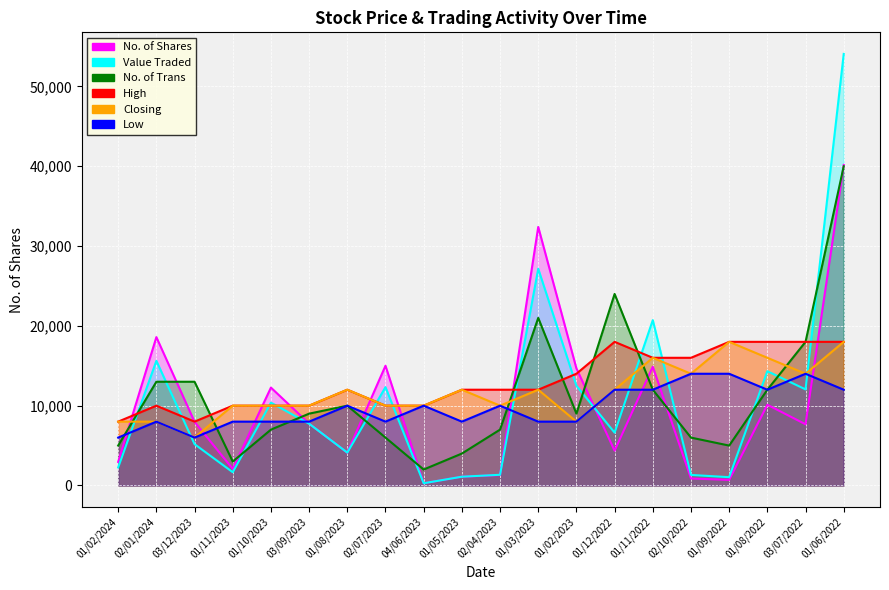

Between 01/08/2023 and 01/03/2023, which is larger?

01/03/2023